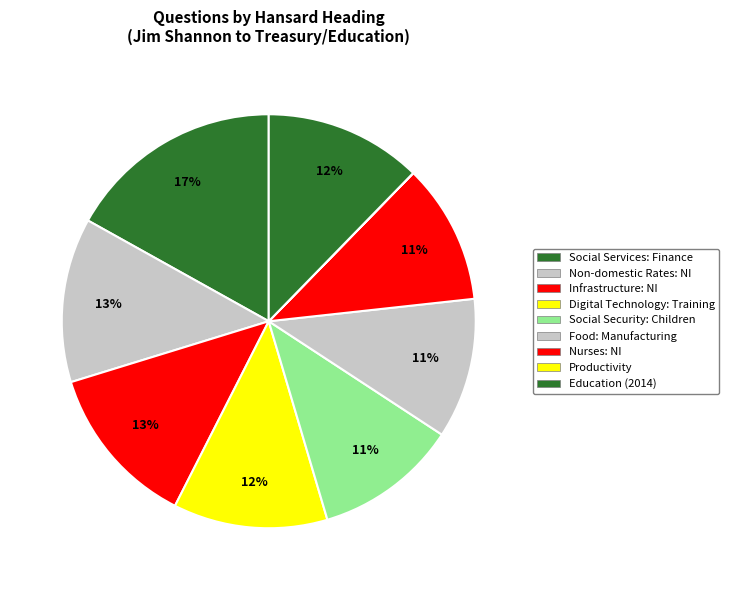

How many slices are in this pie chart?

9